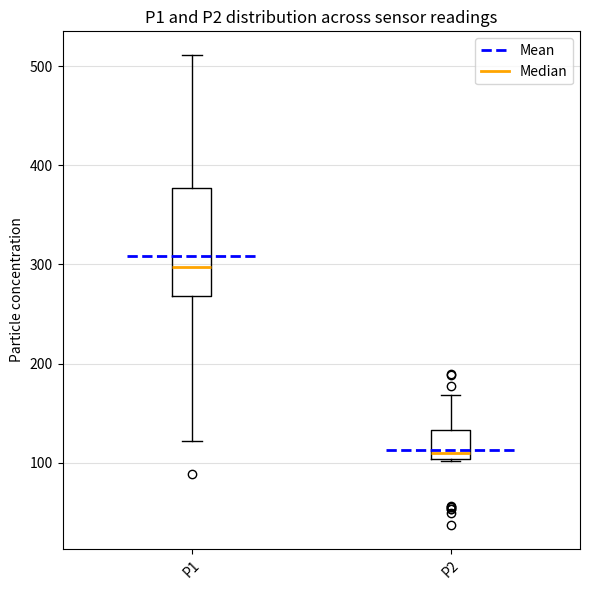

Where is the lower edge of the box for P1 on the y-axis? The values are not printed on the chart, so give them approximately, as read against the axis.

270